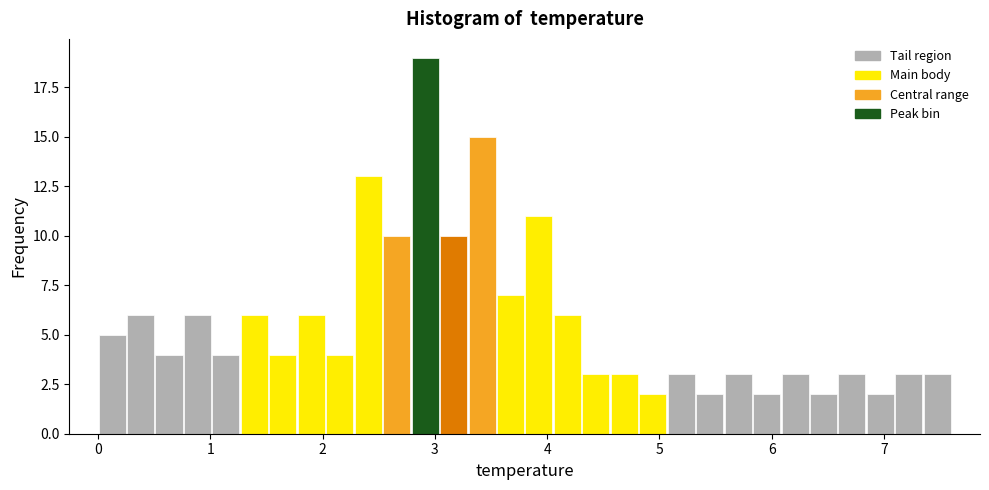

Around what value on the x-axis is the tallest bar? Give the approximate position of its centre, as read against the axis.

2.9